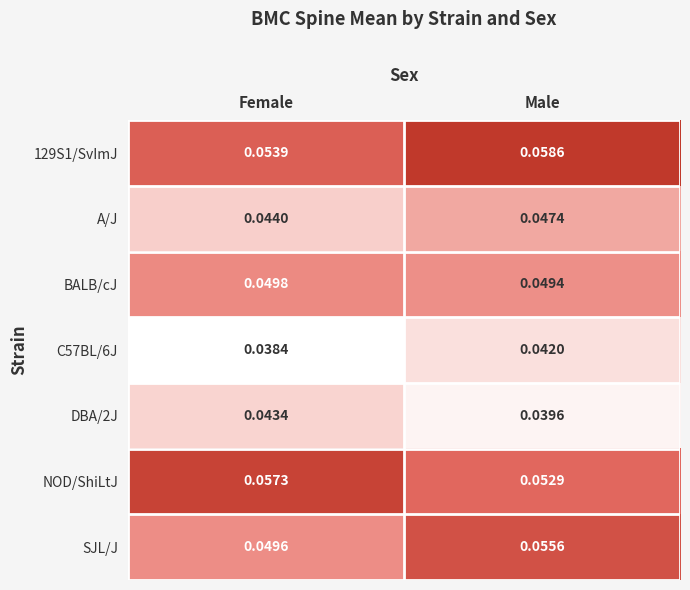

Which category has the lowest value across all series?

Female